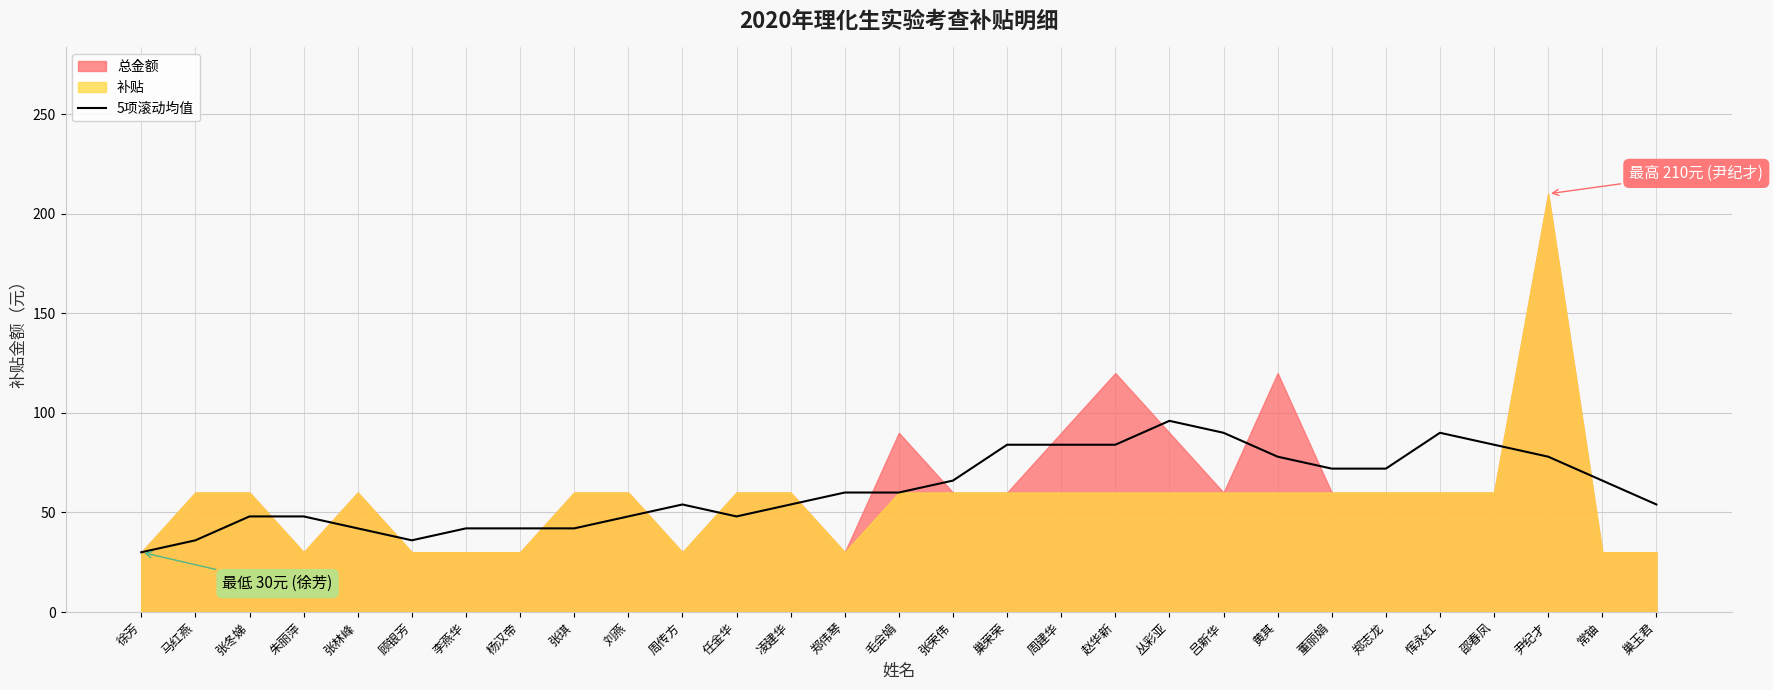

How many data points are less than 60?

14